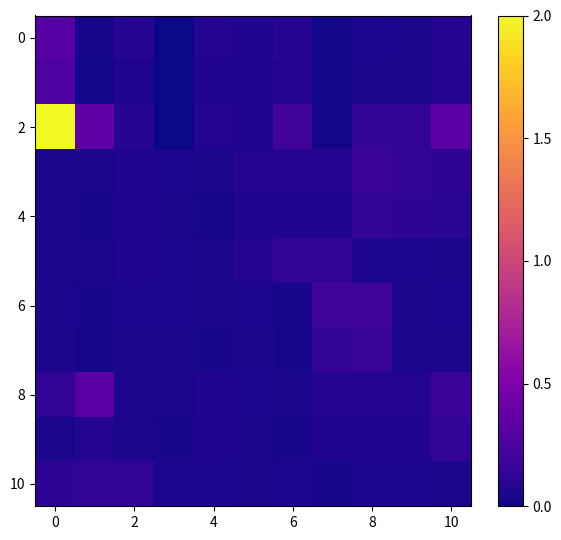

Count the number of categories in the chart.

11